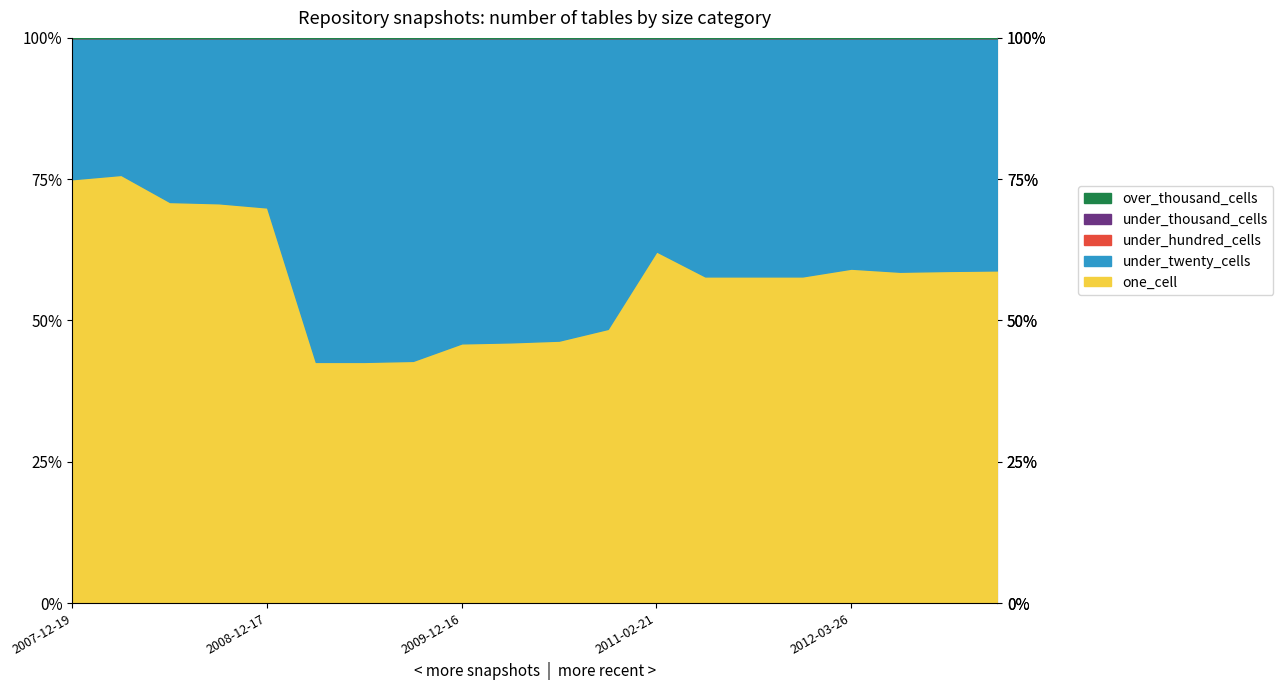

How many categories are shown in the chart?

20